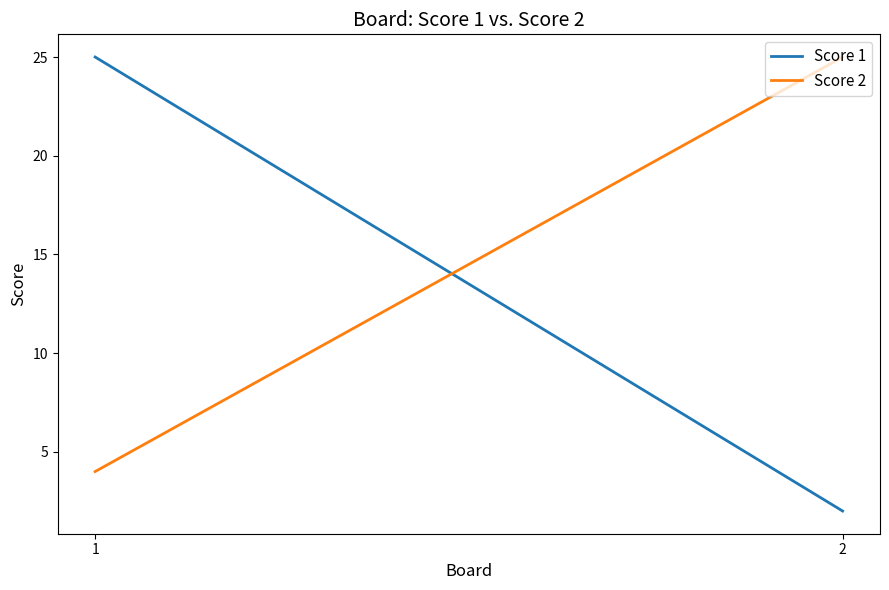

At which label does Score 1 reach its minimum?

2